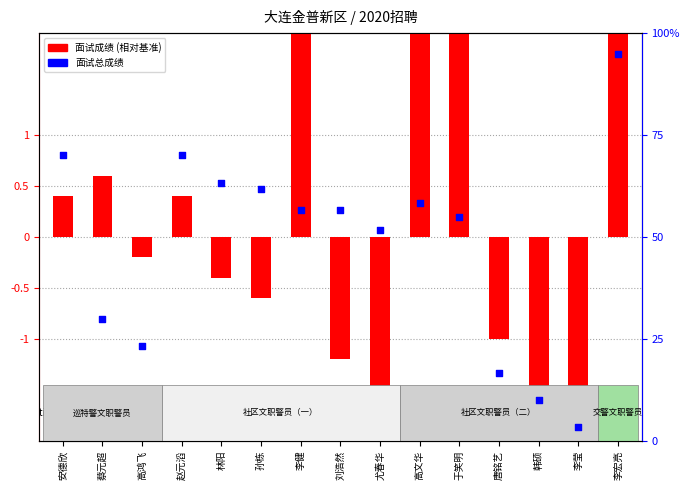

What is the total value across all series at 韩硕?

-1.7